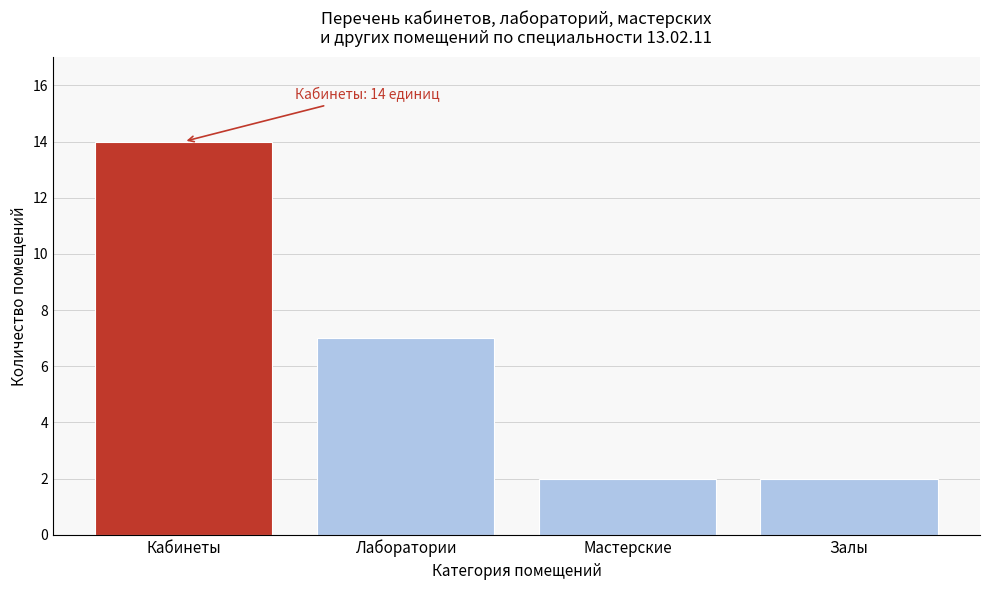

Reading right to left, extract all data points from this chart.

Залы=2	Мастерские=2	Лаборатории=7	Кабинеты=14